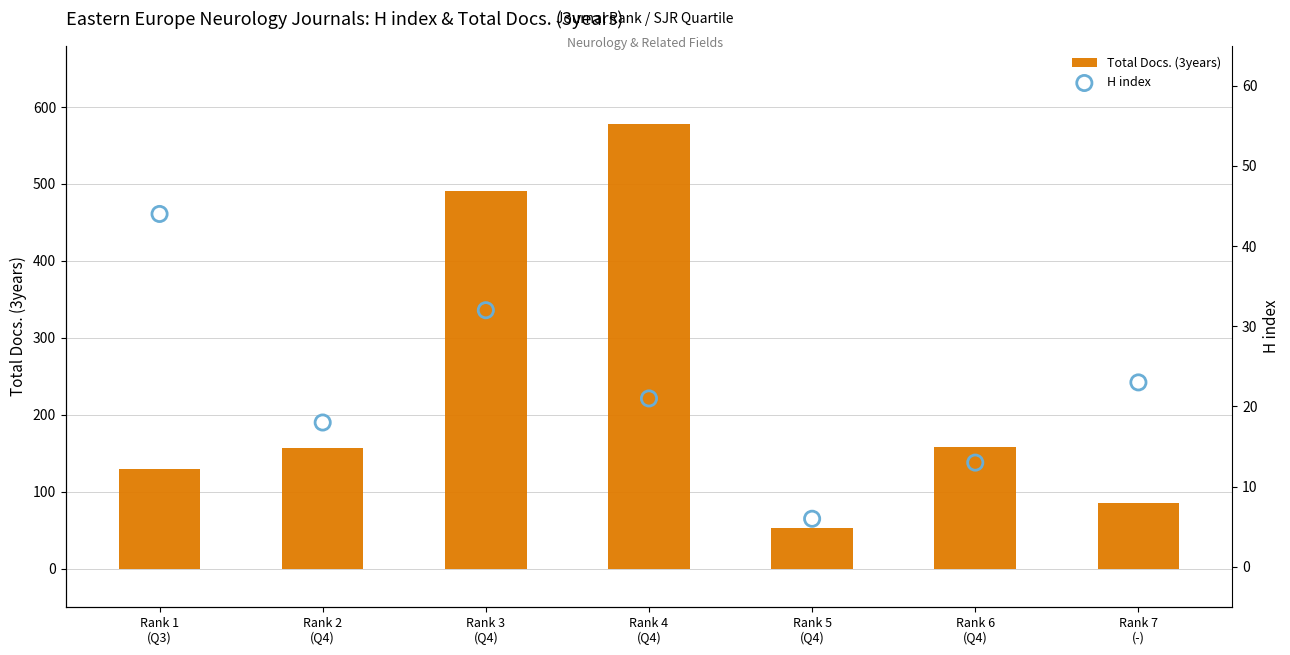

Which series has the widest spread of Y values?

Total Docs. (3years)